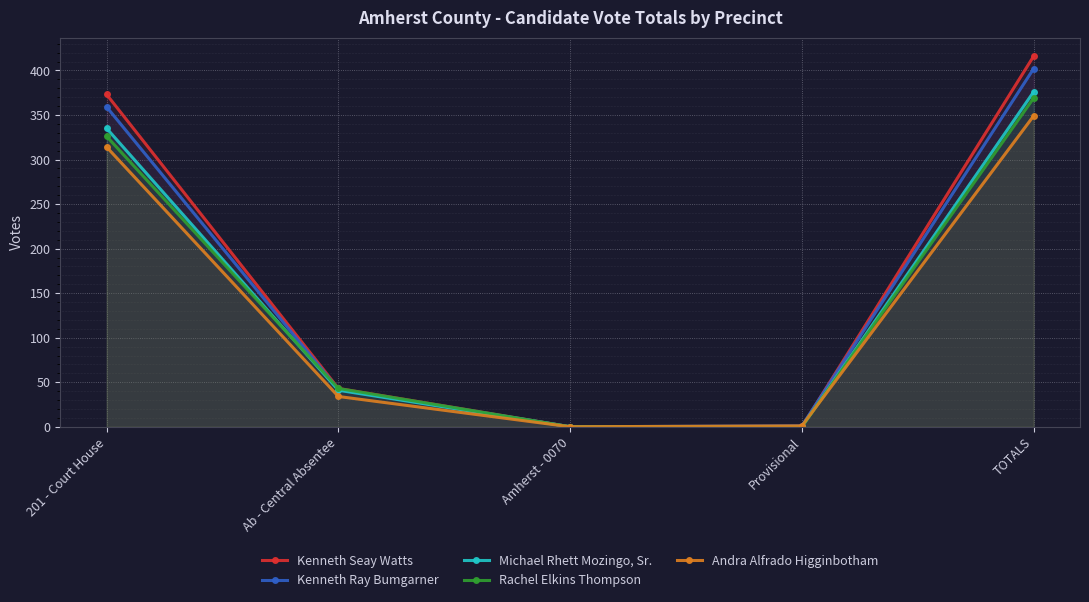

What position from the left is Provisional?

4